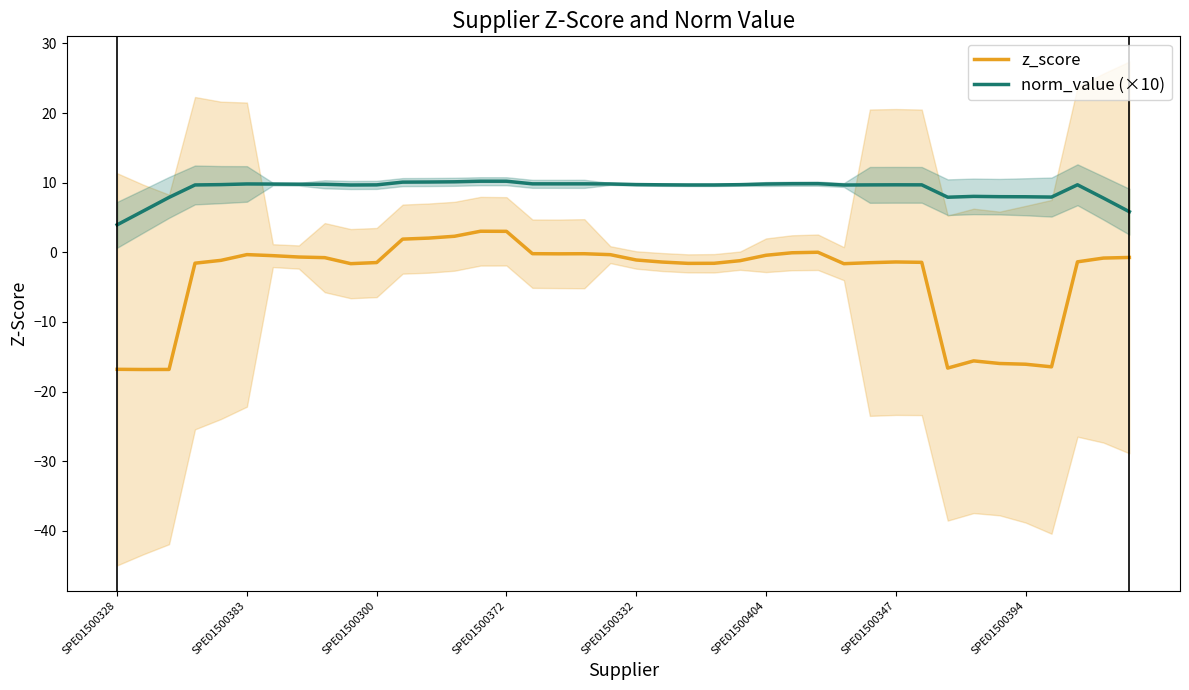

List the series in order of their overall mean, highest first.

norm_value (×10), z_score